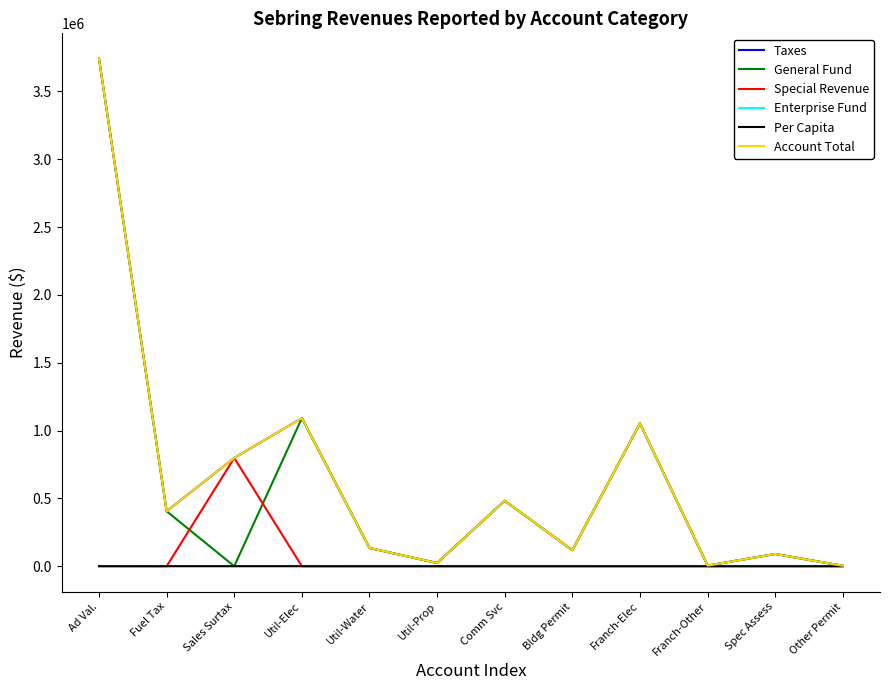

How many intersections are there between Per Capita and General Fund?

2